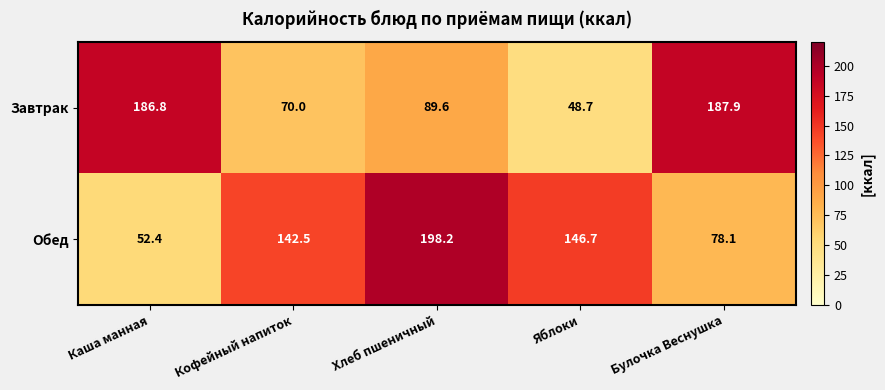

At which category is the sum across all series the highest?

Хлеб пшеничный